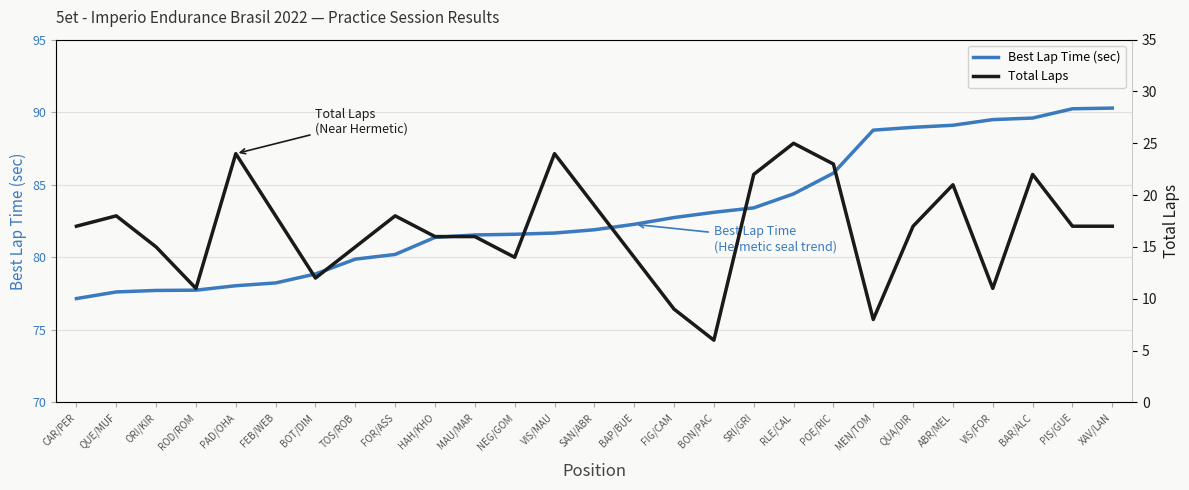

Count the number of data series in this chart.

2